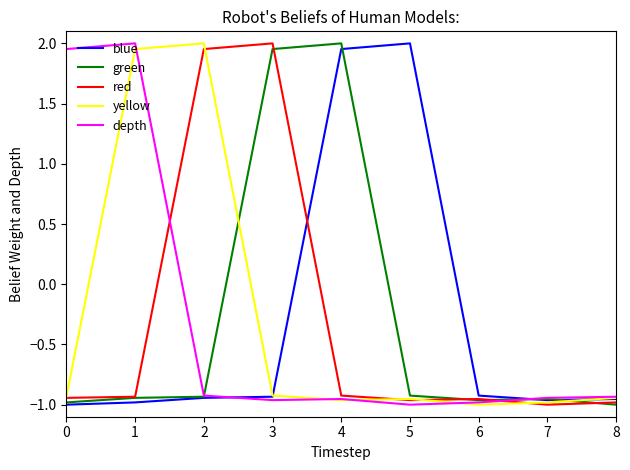

How many lines are shown in the chart?

5